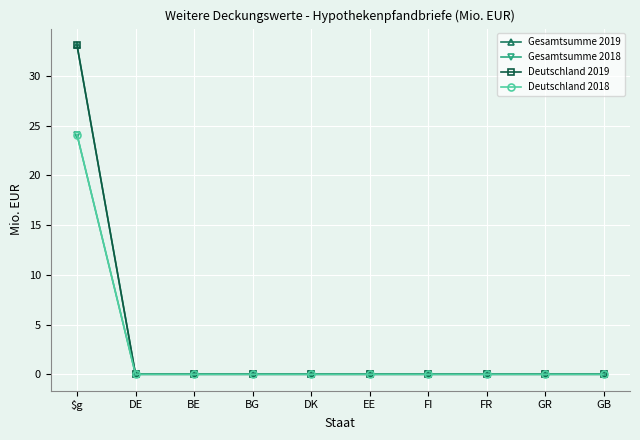

Does the chart have visible grid lines?

Yes